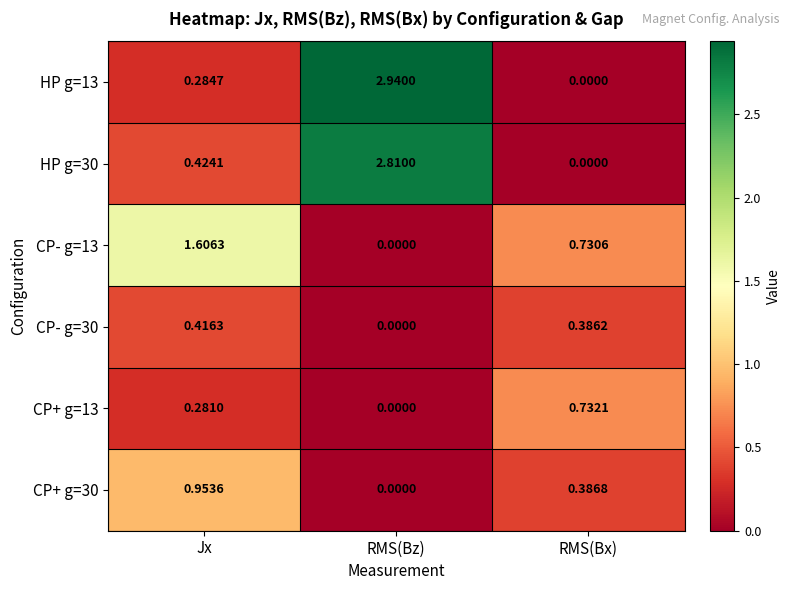

At which category is the sum across all series the highest?

RMS(Bz)